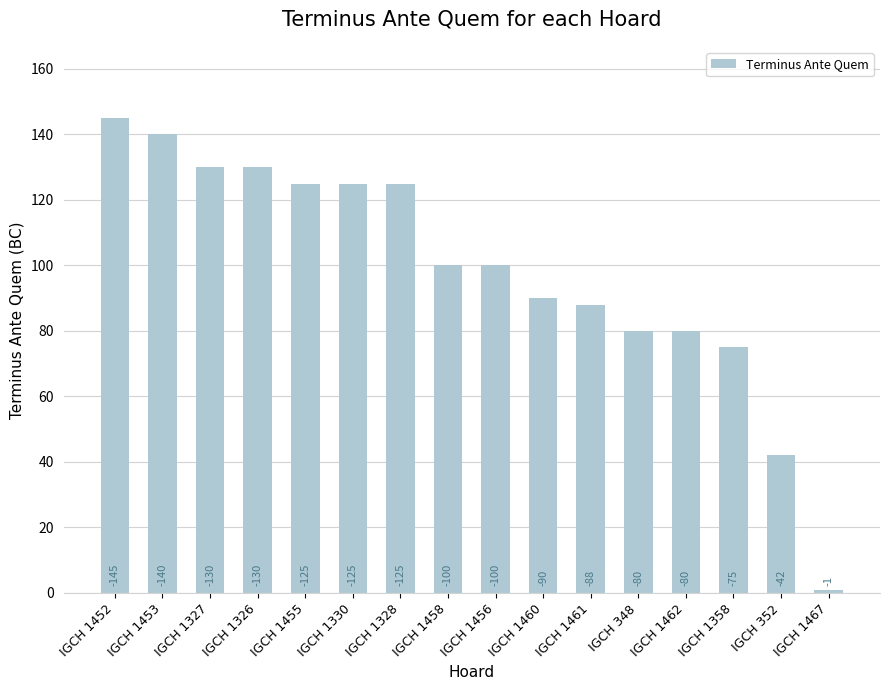

Are the bars horizontal?

No